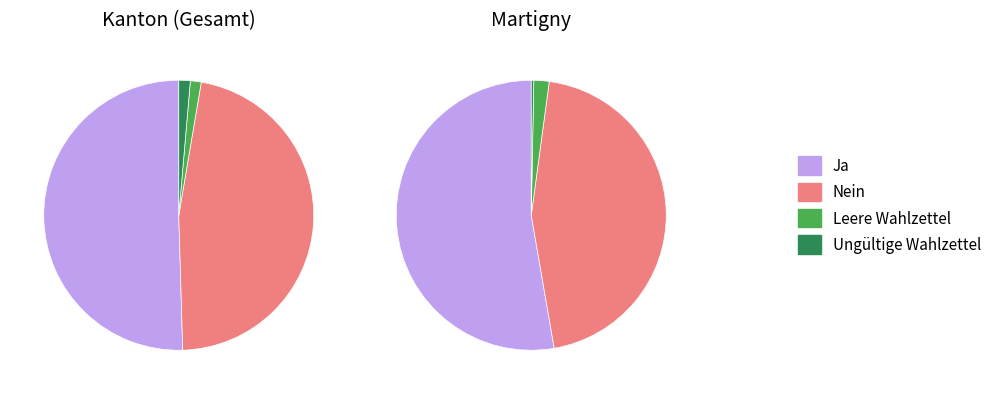

Combined, what portion of the pie is 1 and 0?

100.0%